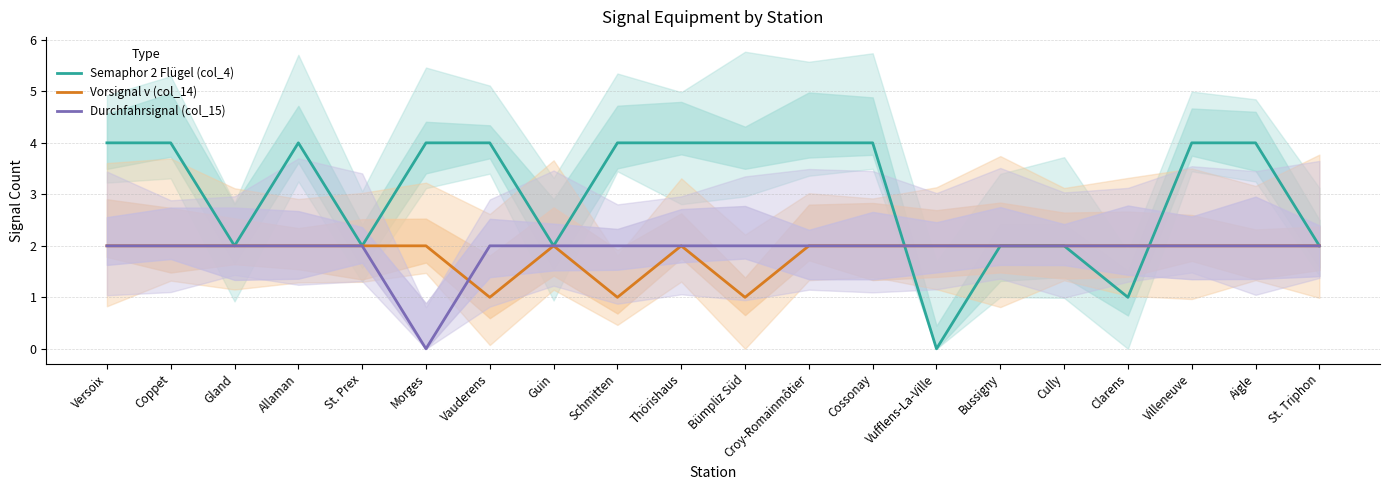

Reading left to right, transcribe all the data shown in this chart.

Semaphor 2 Flügel (col_4): Versoix=4	Coppet=4	Gland=2	Allaman=4	St. Prex=2	Morges=4	Vauderens=4	Guin=2	Schmitten=4	Thörishaus=4	Bümpliz Süd=4	Croy-Romainmôtier=4	Cossonay=4	Vufflens-La-Ville=0	Bussigny=2	Cully=2	Clarens=1	Villeneuve=4	Aigle=4	St. Triphon=2
Vorsignal v (col_14): Versoix=2	Coppet=2	Gland=2	Allaman=2	St. Prex=2	Morges=2	Vauderens=1	Guin=2	Schmitten=1	Thörishaus=2	Bümpliz Süd=1	Croy-Romainmôtier=2	Cossonay=2	Vufflens-La-Ville=2	Bussigny=2	Cully=2	Clarens=2	Villeneuve=2	Aigle=2	St. Triphon=2
Durchfahrsignal (col_15): Versoix=2	Coppet=2	Gland=2	Allaman=2	St. Prex=2	Morges=0	Vauderens=2	Guin=2	Schmitten=2	Thörishaus=2	Bümpliz Süd=2	Croy-Romainmôtier=2	Cossonay=2	Vufflens-La-Ville=2	Bussigny=2	Cully=2	Clarens=2	Villeneuve=2	Aigle=2	St. Triphon=2